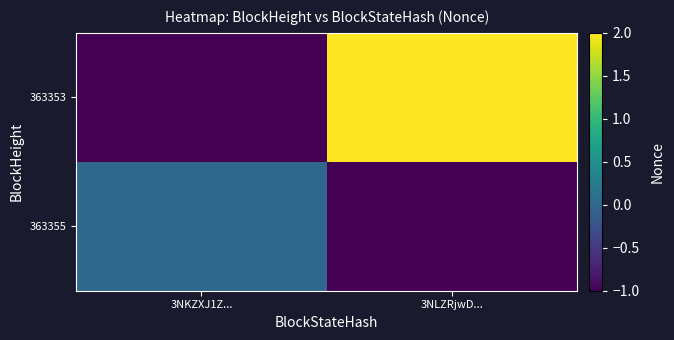

Reading right to left, list all the values displayed in this chart.

363355: 3NLZRjwD...=-1	3NKZXJ1Z...=0
363353: 3NLZRjwD...=2	3NKZXJ1Z...=-1